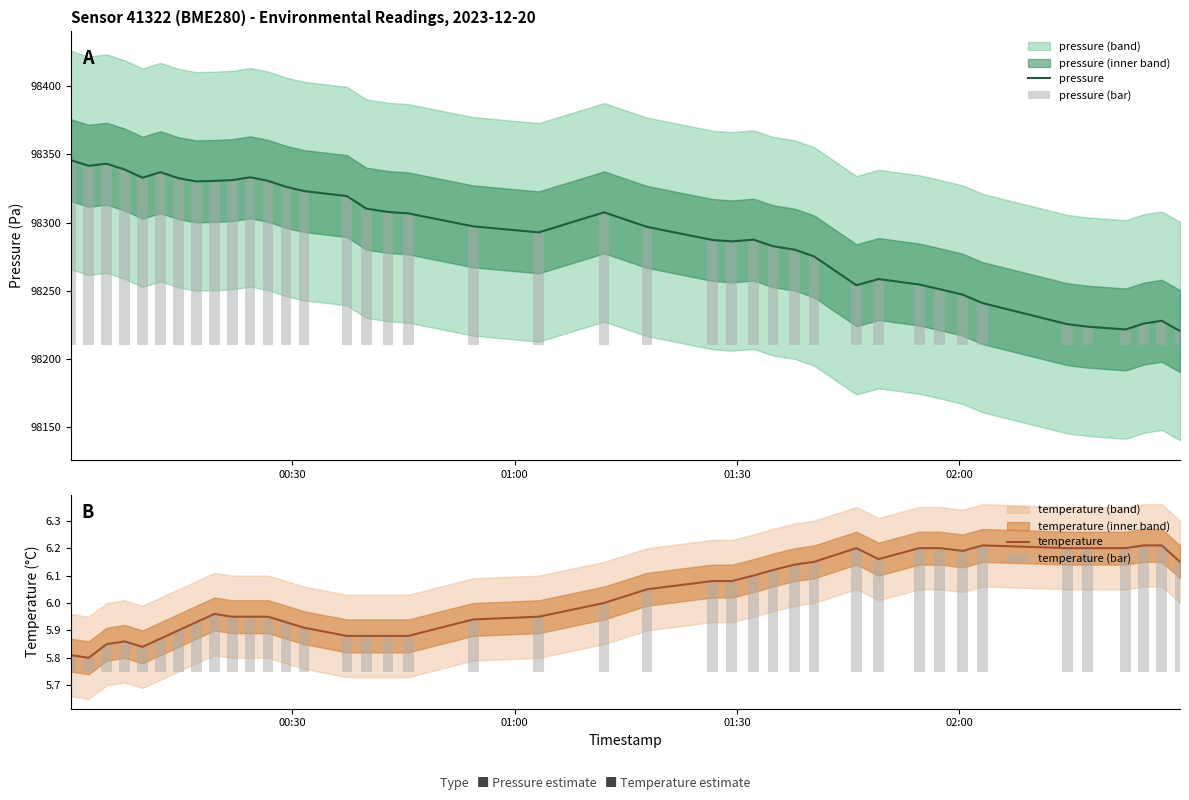

What is the minimum value for pressure?

98220.6